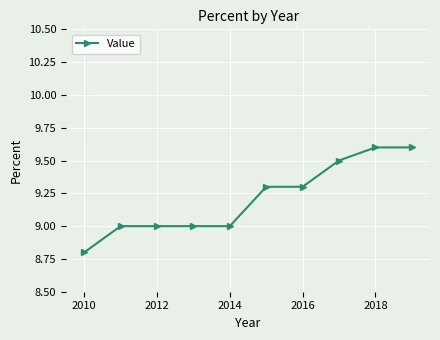

What is the difference between the second highest and minimum values?

0.8